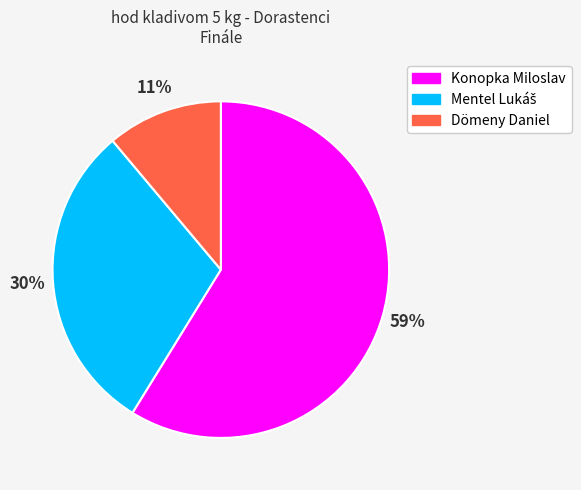

What percentage is the Dömeny Daniel slice, to the nearest percent?

11%